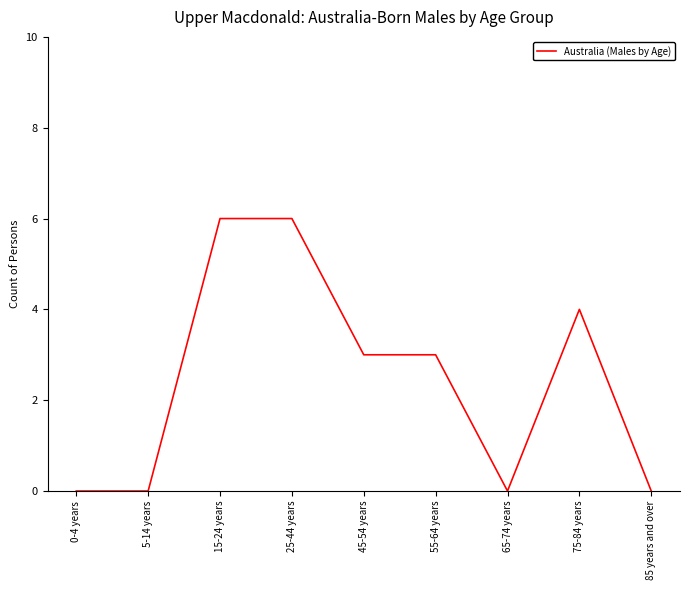

Between 55-64 years and 65-74 years, which is larger?

55-64 years